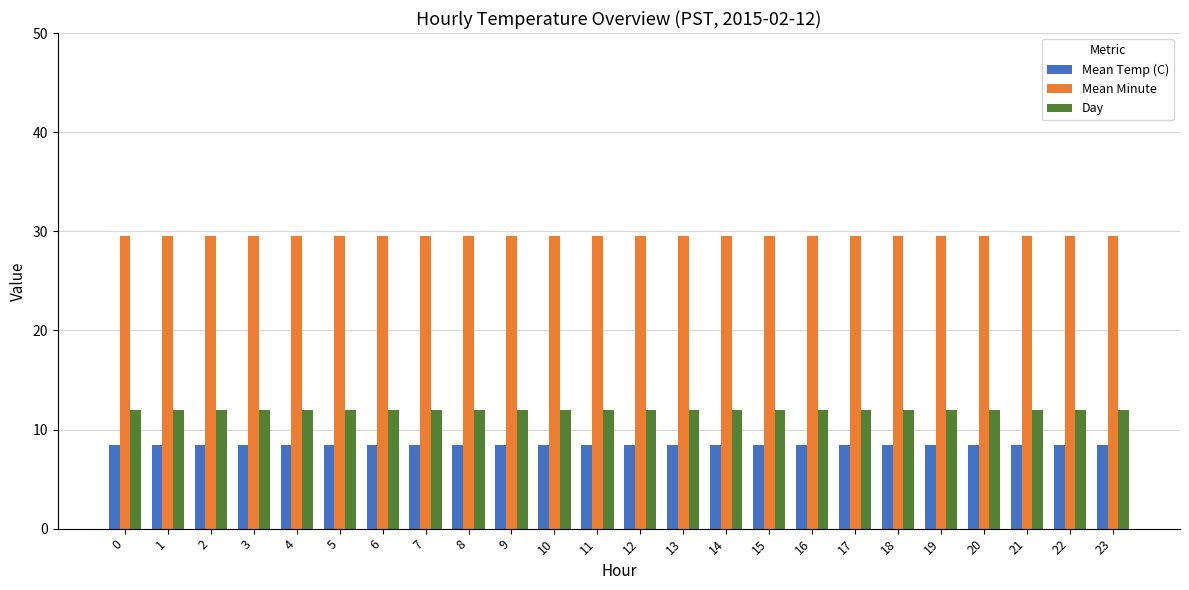

List the series in order of their overall mean, lowest first.

Mean Temp (C), Day, Mean Minute